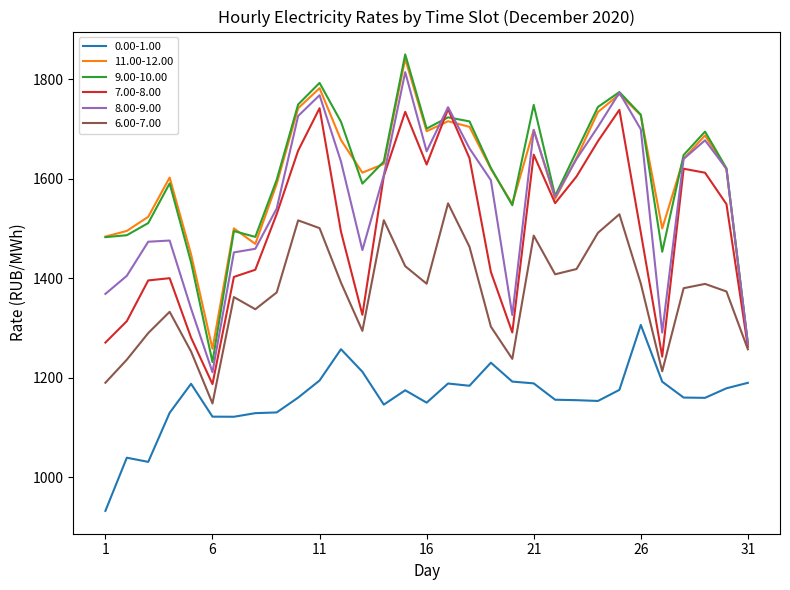

True or false: 9.00-10.00 and 0.00-1.00 intersect in this chart.

False